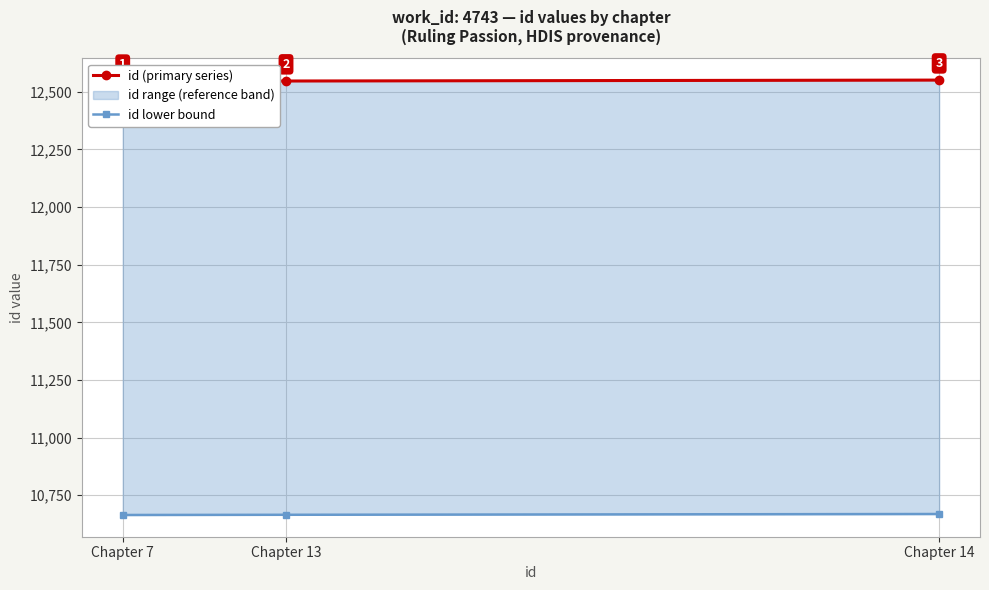

Which category has the highest value in the id lower bound series?

Chapter 14